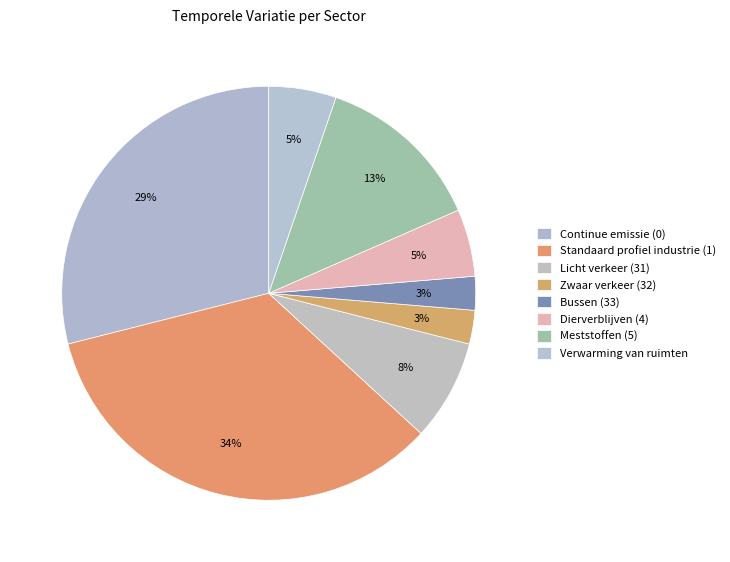

How many segments does this pie chart have?

8